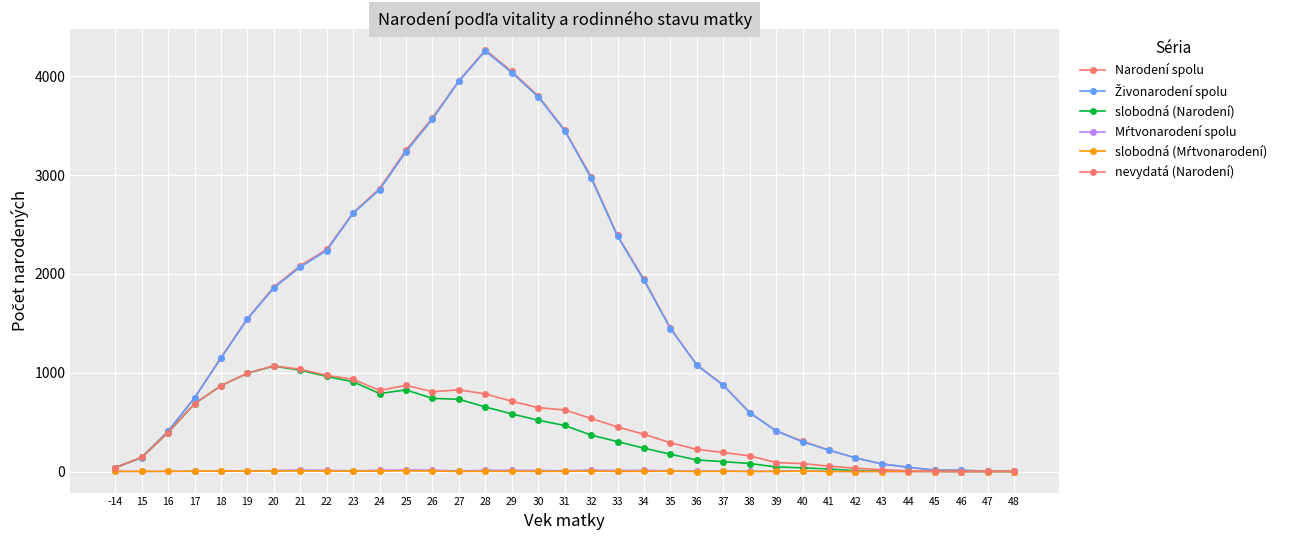

In Mŕtvonarodení spolu, how many points are higher than both neighbors (excluding endpoints)?

7